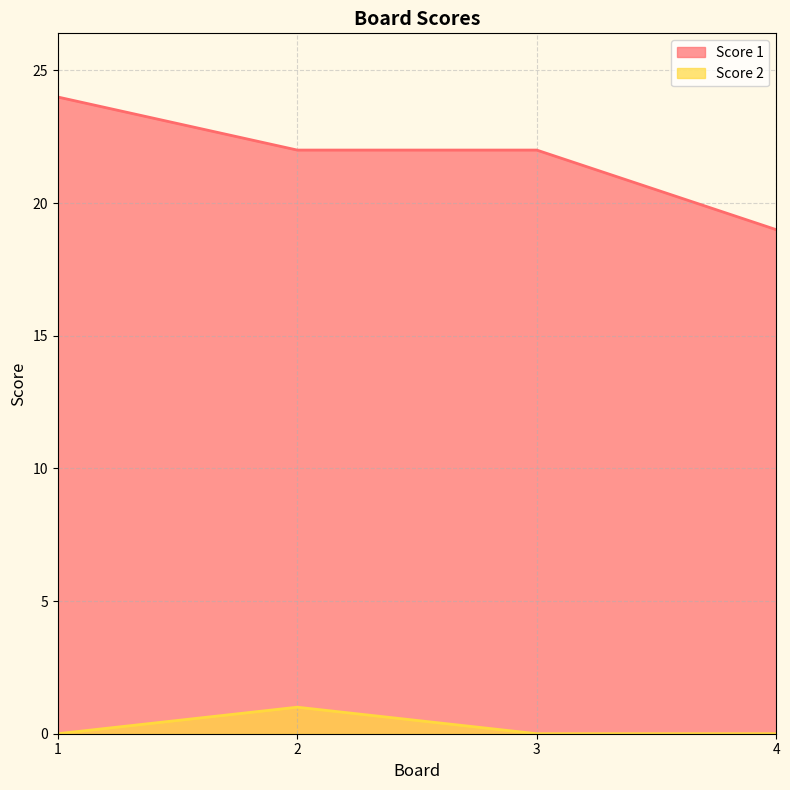

How many Score 2 values are between 0 and 1?

4